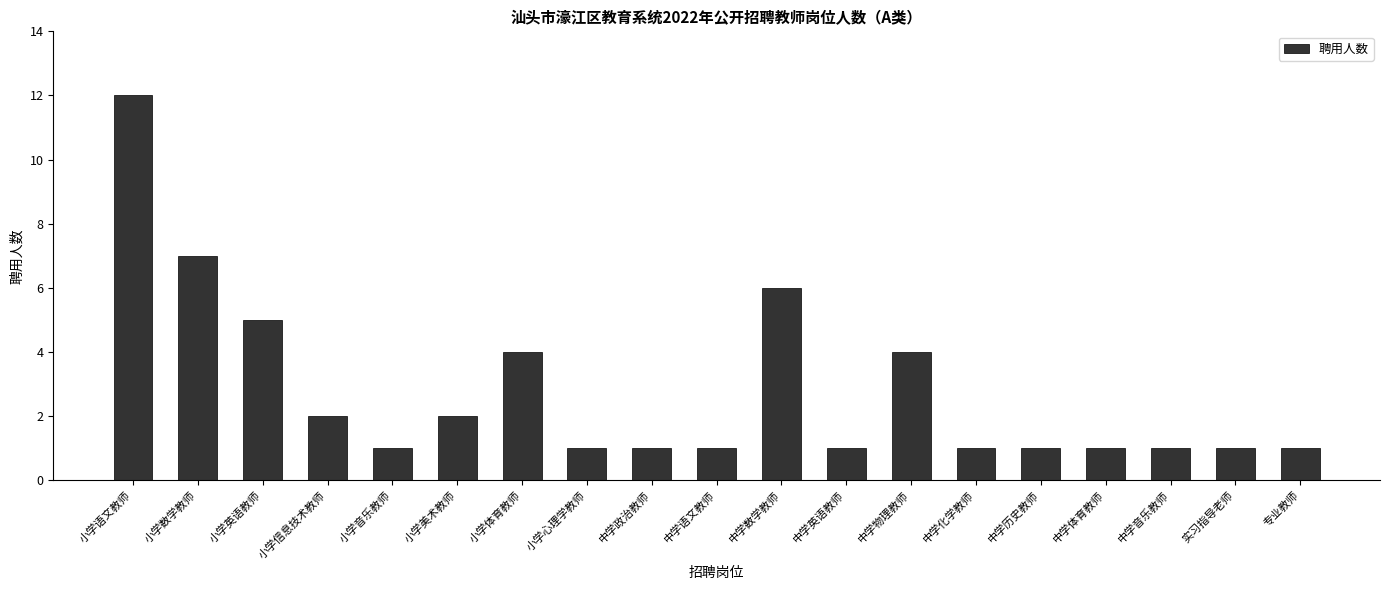

The chart shows a value of 1 at 专业教师. True or false?

True